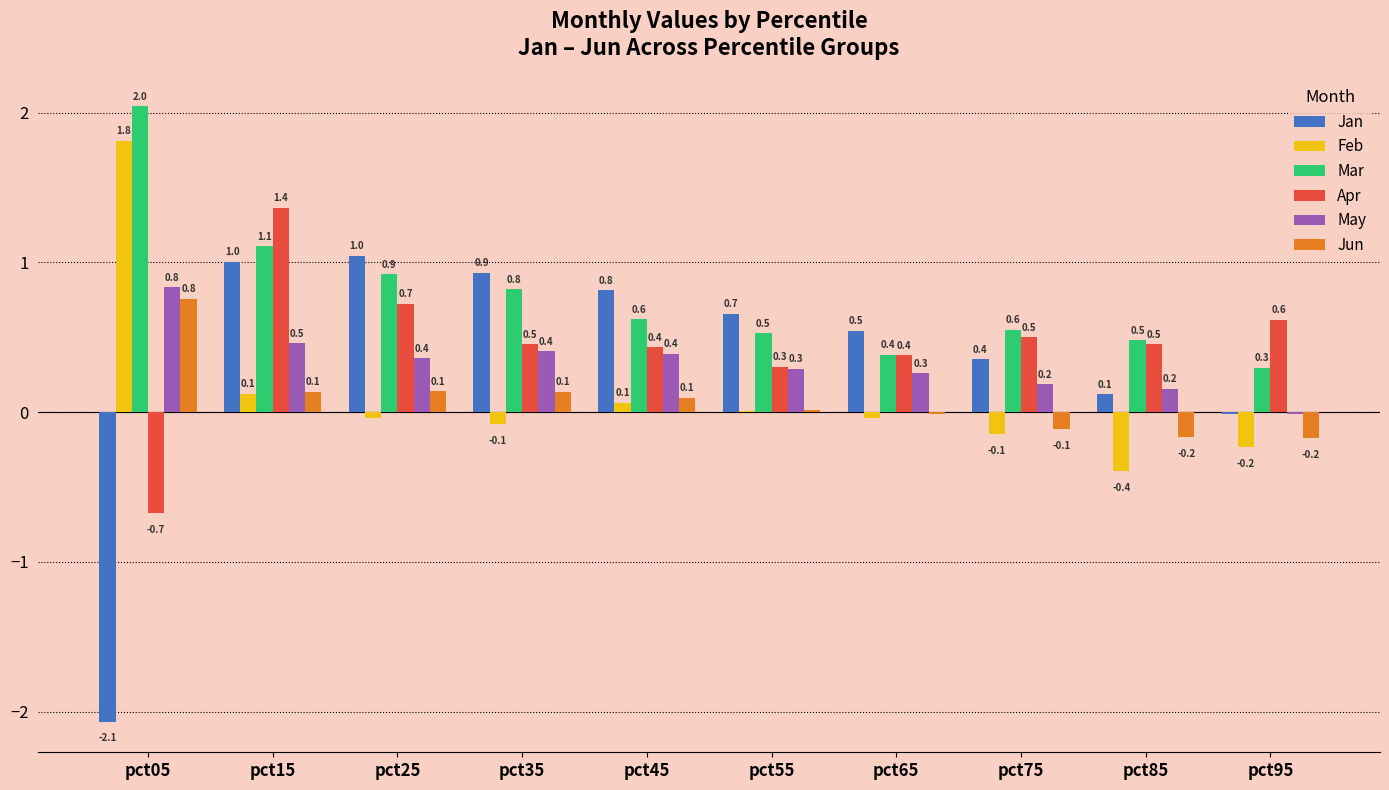

At which category is the sum across all series the highest?

pct15